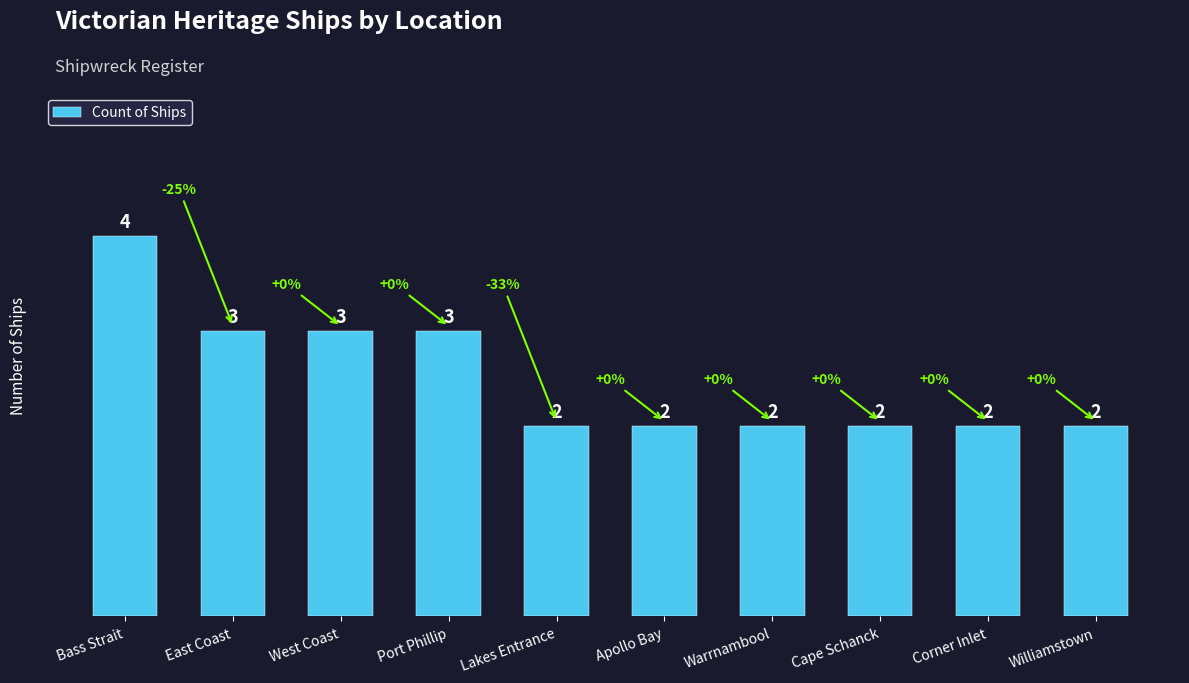

What is the sum of all values?

25